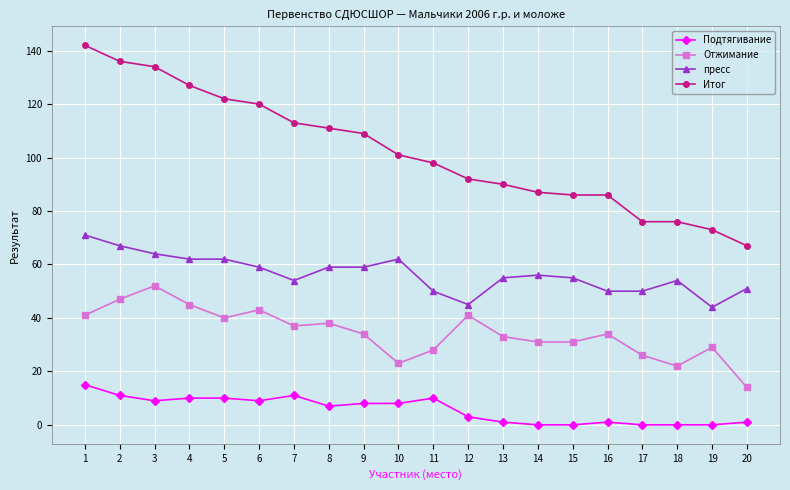

How many values in the пресс series are below 56?

10